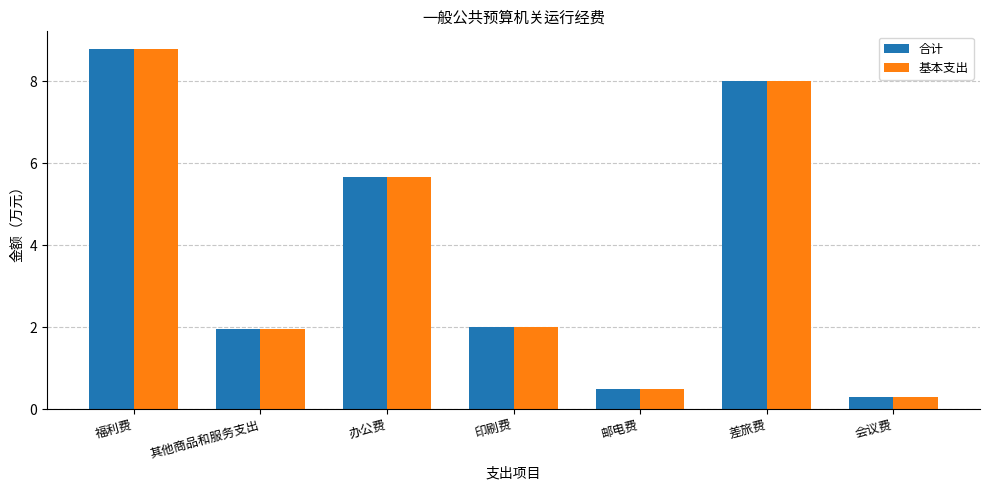

The 基本支出 series shows 13.4 at 福利费. True or false?

False